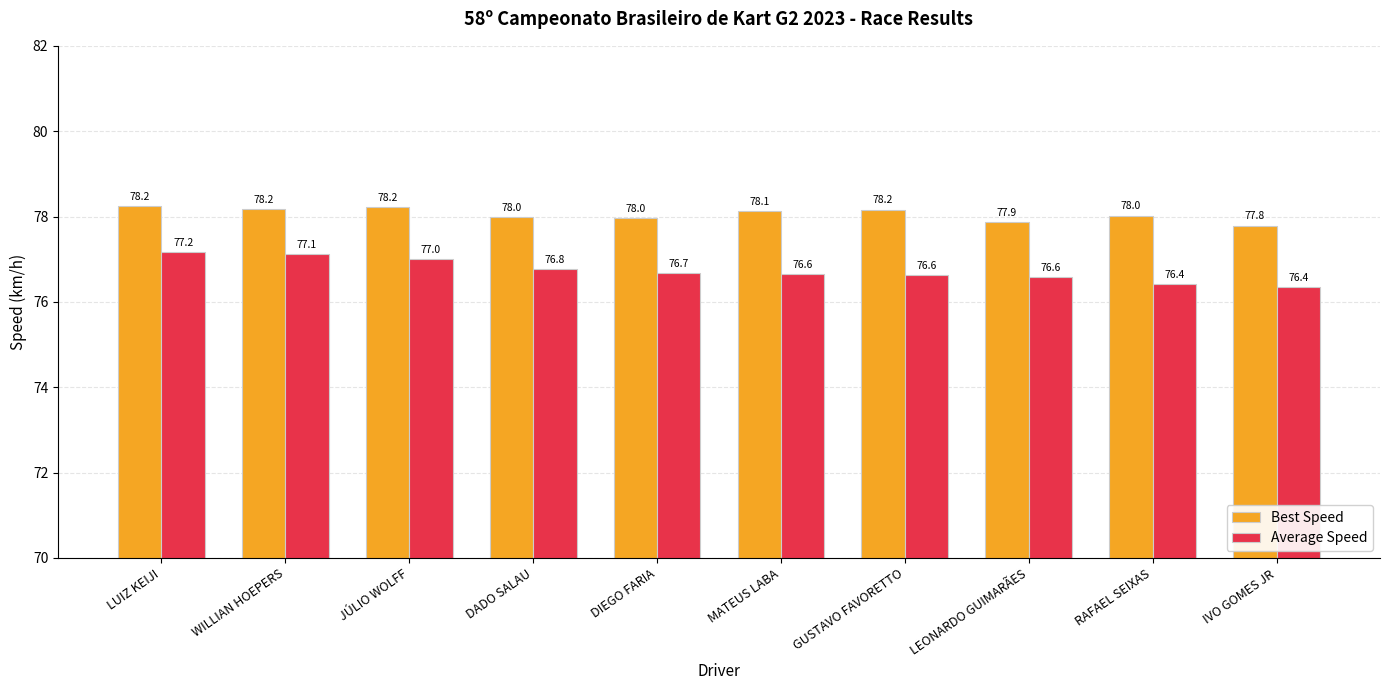

Which series changed the most between JÚLIO WOLFF and RAFAEL SEIXAS?

Average Speed